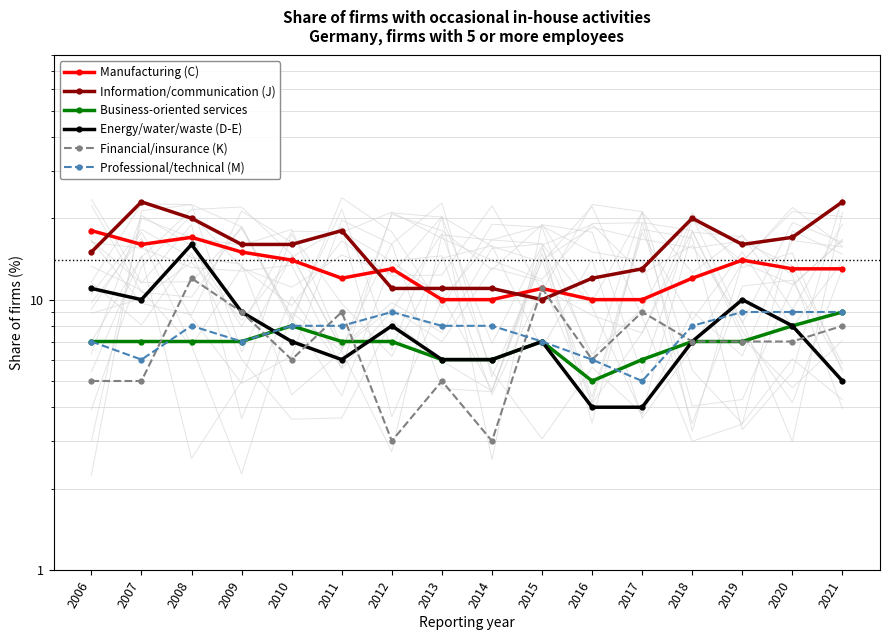

Is it true that Information/communication (J) equals 20 at 2018?

True